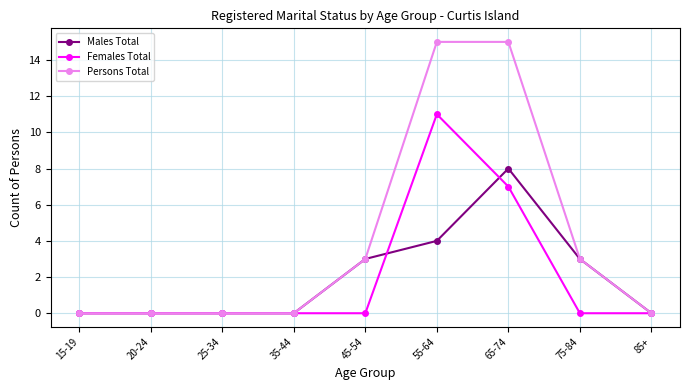

Which series has the widest spread of values?

Persons Total